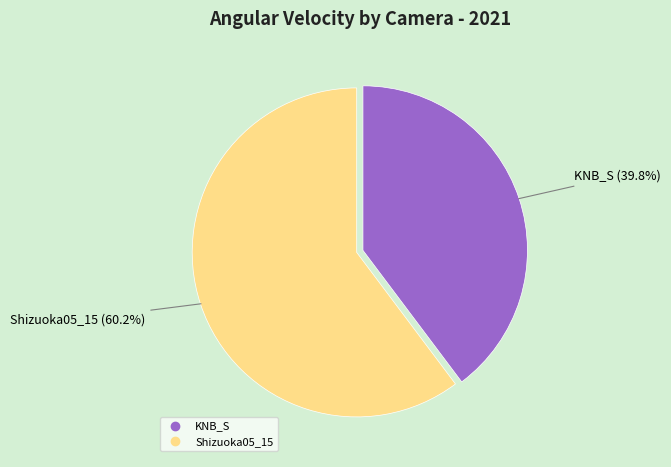

Is it true that KNB_S is 30% of the pie?

False